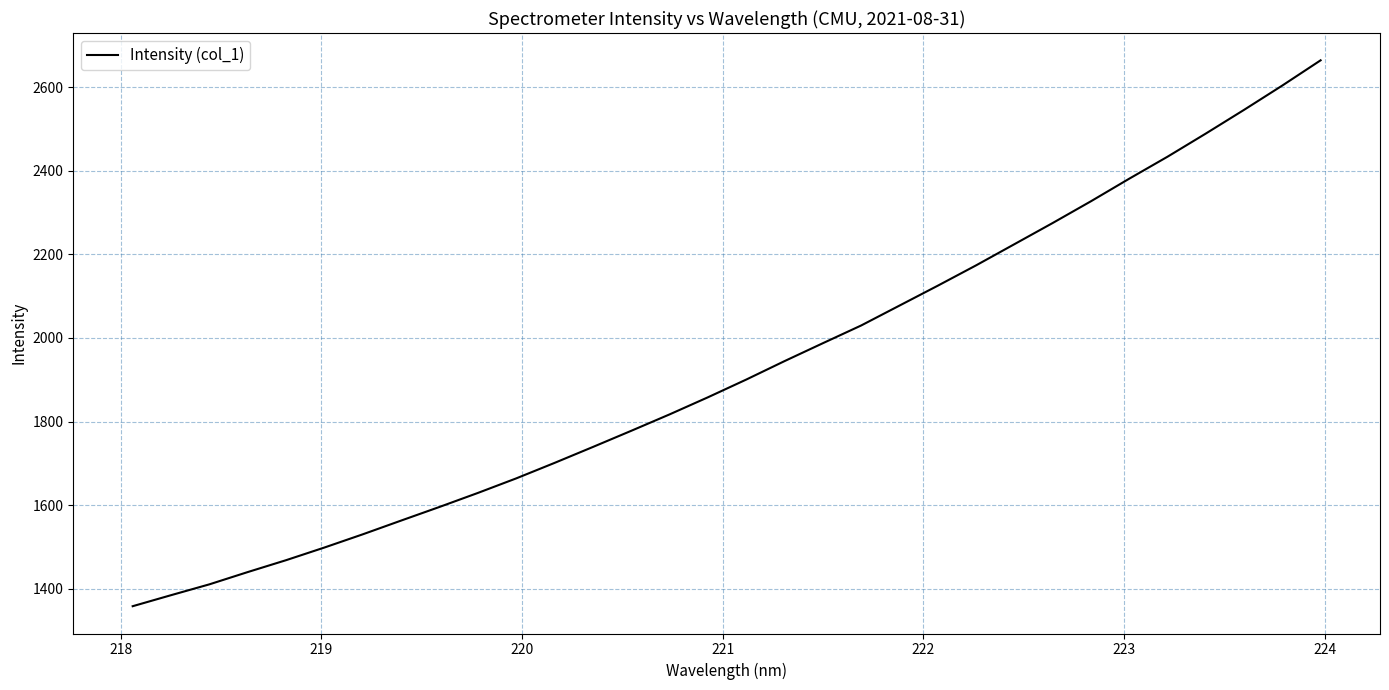

What is the difference between the maximum and minimum values?

1306.0